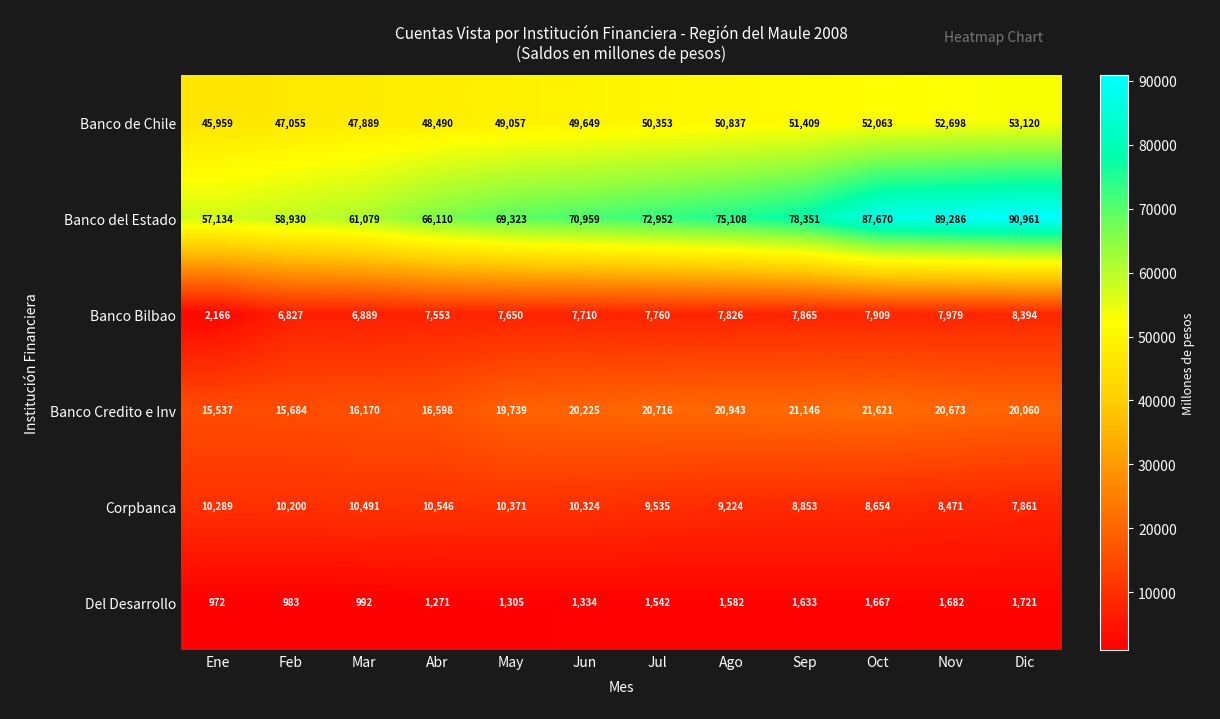

At which label is Del Desarrollo closest to 1346?

Jun